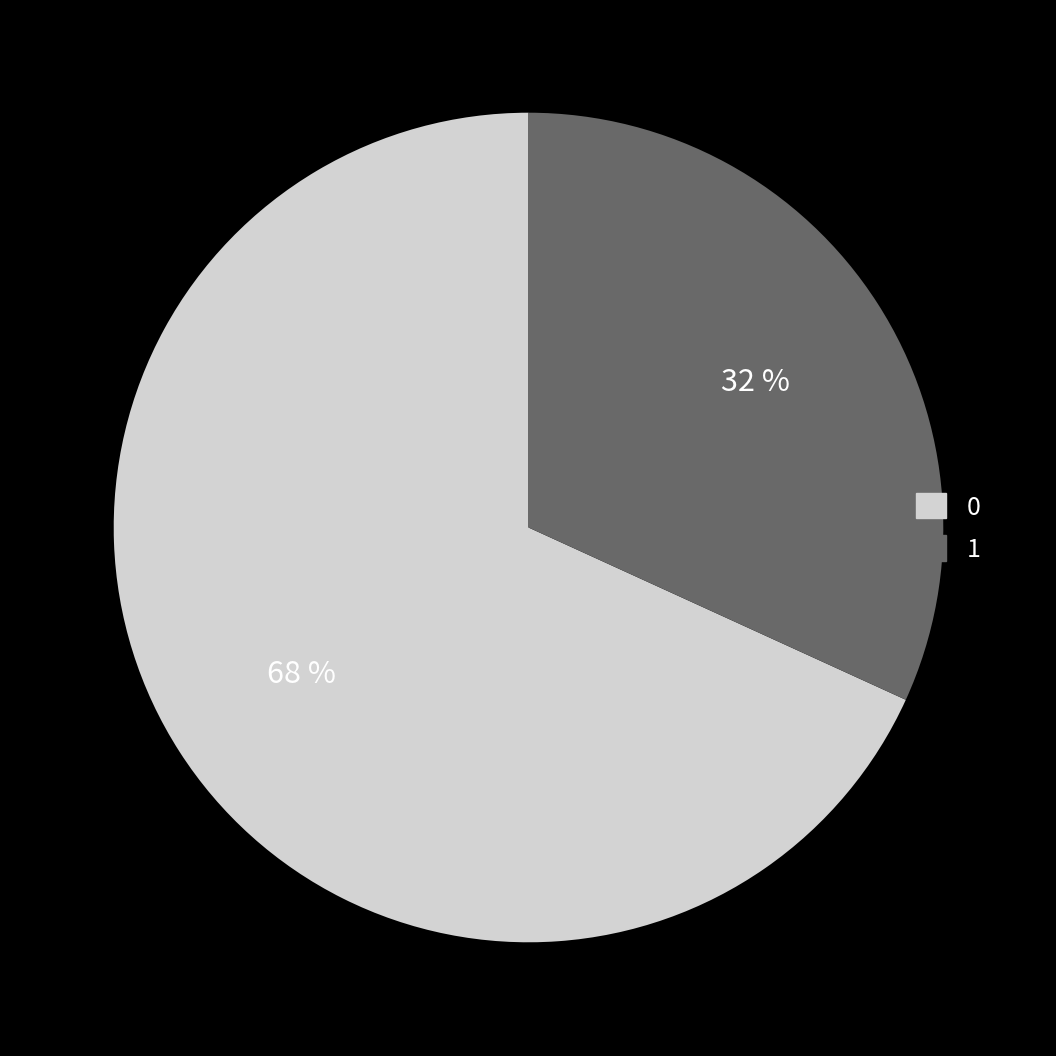

To the nearest percent, what is the difference between the largest and smallest slice percentages?

36%